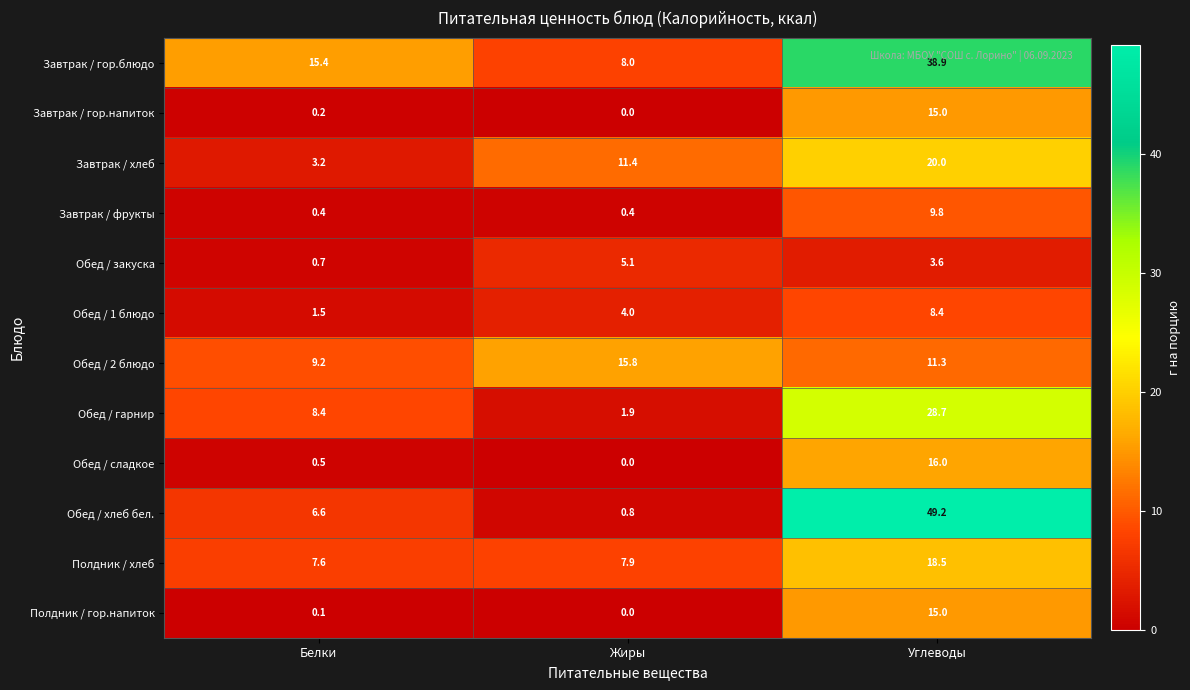

Which series has the widest spread of values?

Обед / хлеб бел.